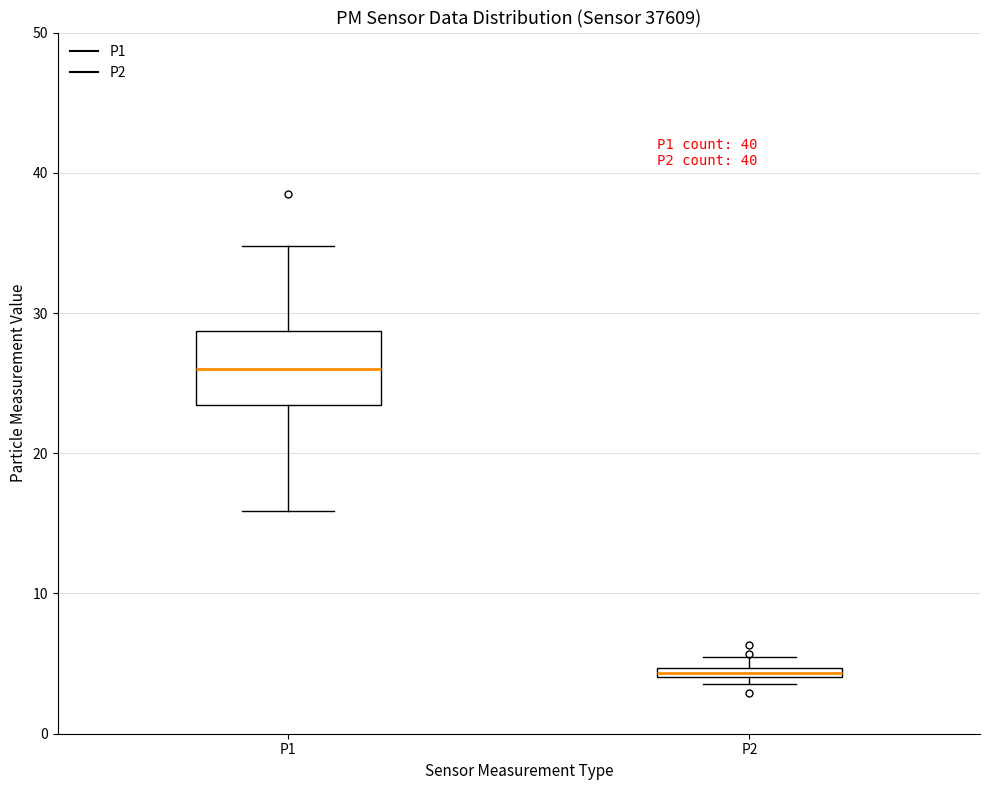

Where does the lower whisker of the box for P1 end on the y-axis? The values are not printed on the chart, so give them approximately, as read against the axis.

16